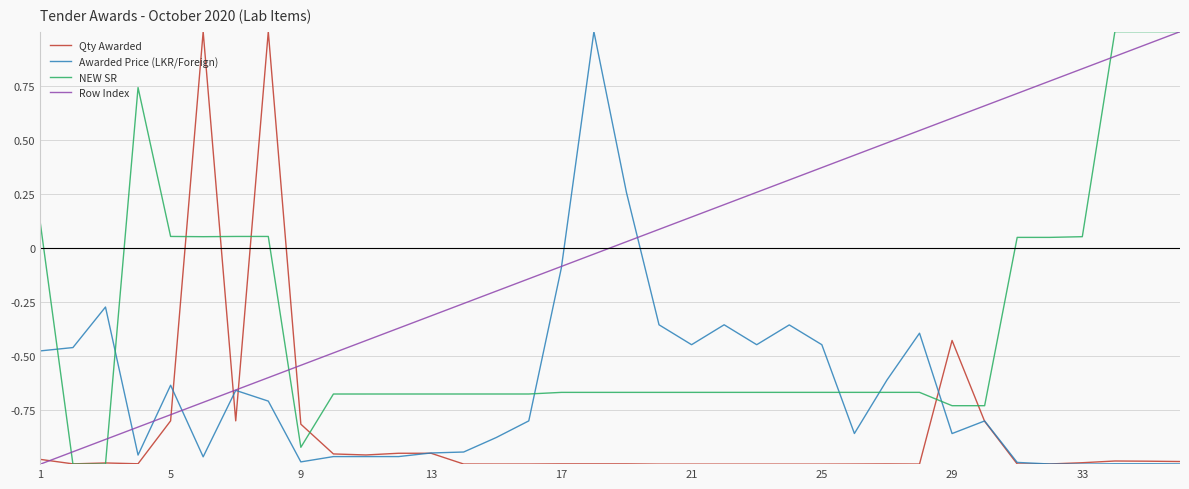

True or false: Awarded Price (LKR/Foreign) and NEW SR intersect in this chart.

True